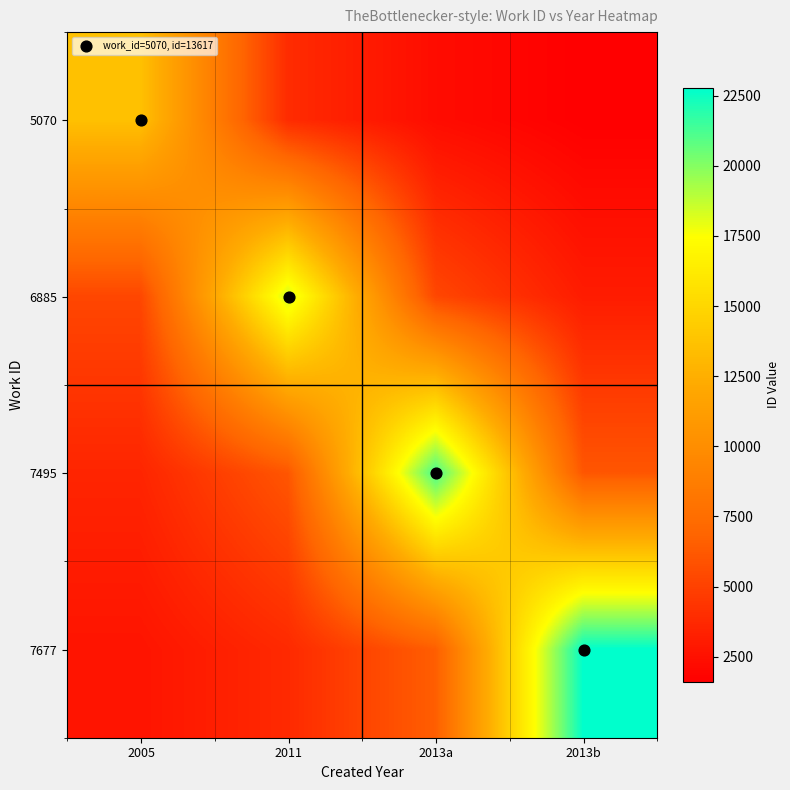

Reading left to right, list all the values displayed in this chart.

5070: 2005=13617.0	2011=3890.6	2013a=2269.5	2013b=1602.0
6885: 2005=5290.9	2011=18518.0	2013a=5290.9	2013b=3086.3
7495: 2005=3550.3	2011=6086.3	2013a=21302.0	2013b=6086.3
7677: 2005=2679.8	2011=3796.3	2013a=6508.0	2013b=22778.0